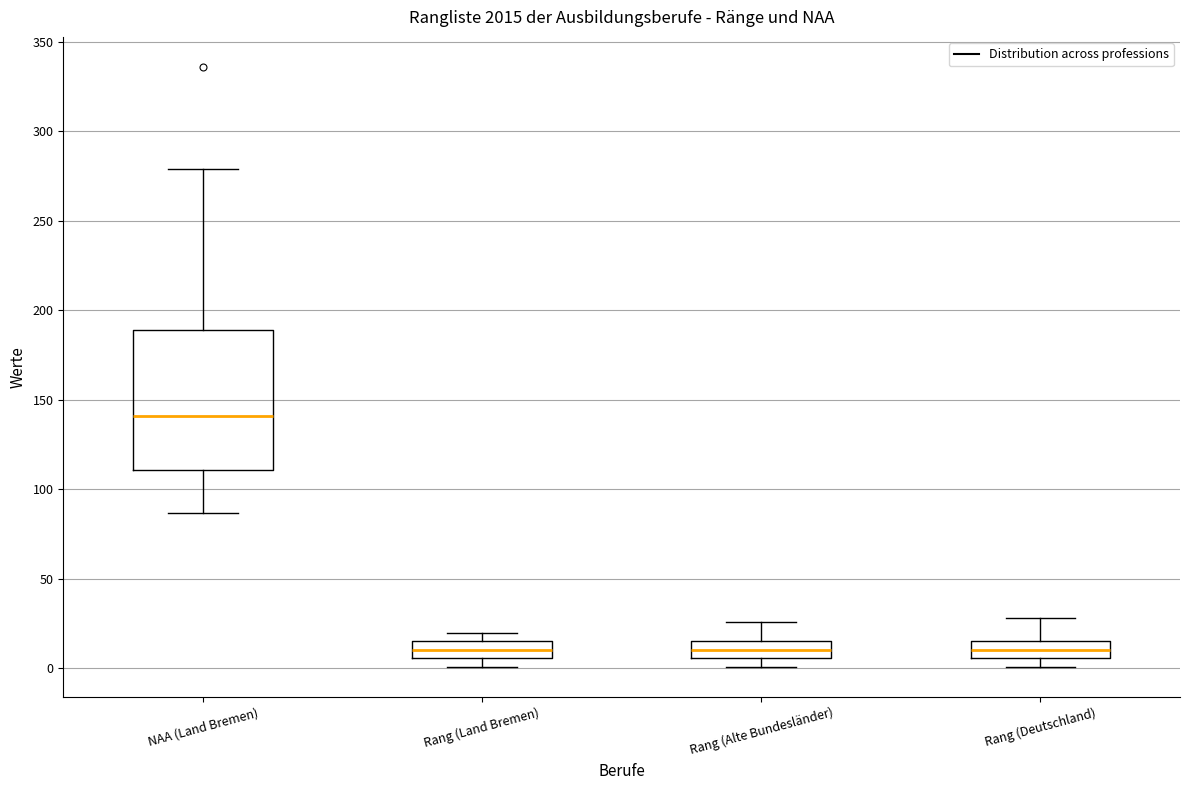

Reading left to right, read every box against the y-axis: the position of its median line, the range the box covers, and the ends of its whiskers. The values are not printed on the chart, so give them approximately, as read against the axis.

NAA (Land Bremen): median 140, box 110 to 190, whiskers 85 to 280
Rang (Land Bremen): median 10, box 5 to 15, whiskers 0 to 20
Rang (Alte Bundesländer): median 10, box 5 to 15, whiskers 0 to 25
Rang (Deutschland): median 10, box 5 to 15, whiskers 0 to 30